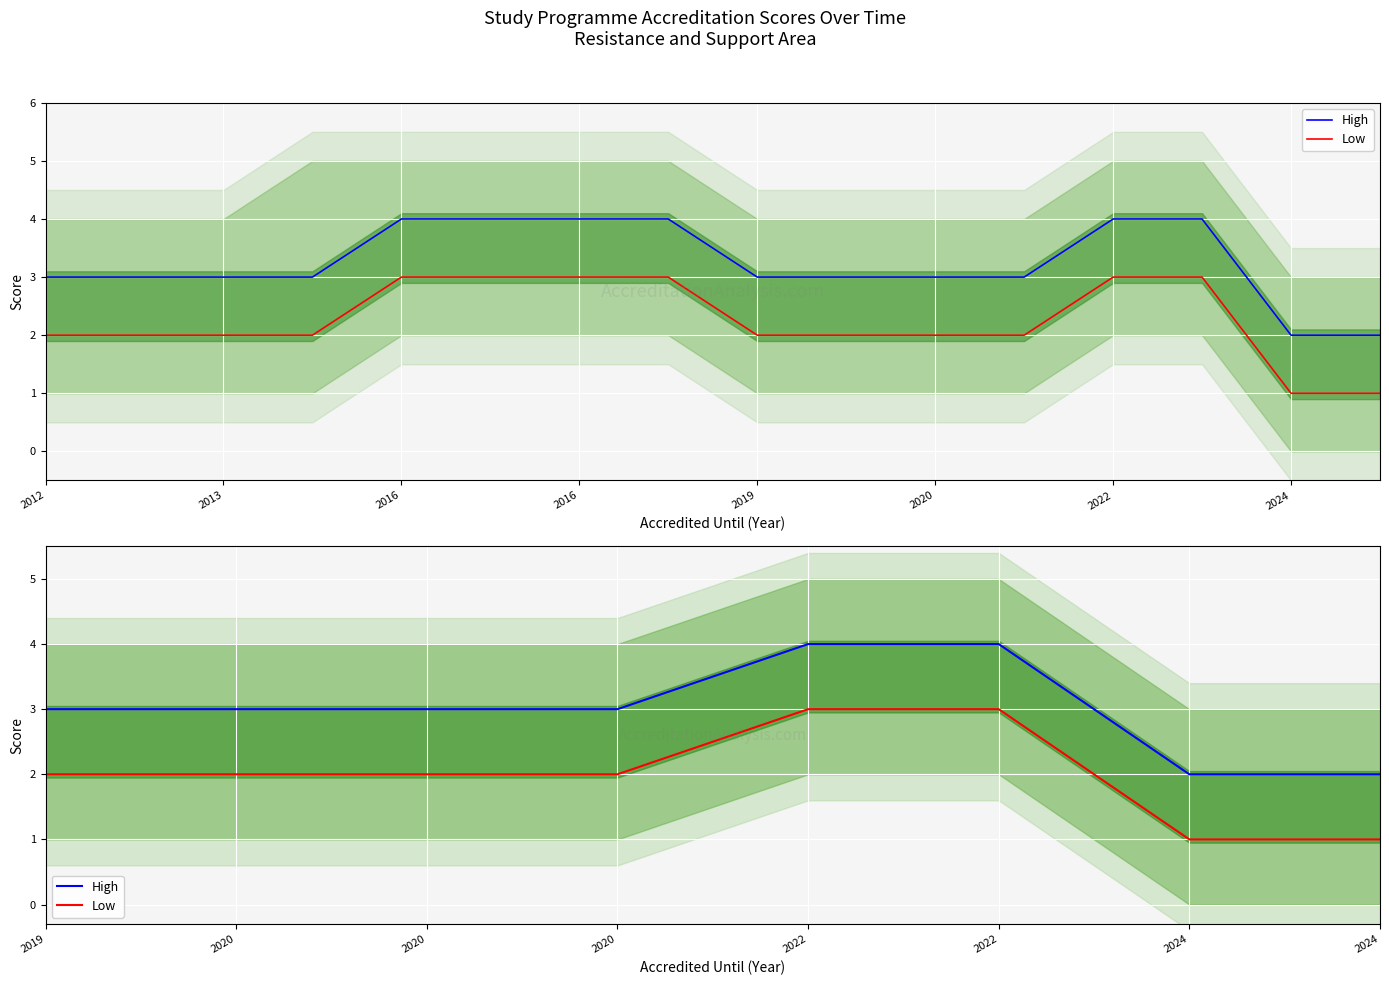

The value of Low at 2022 is 5. True or false?

False